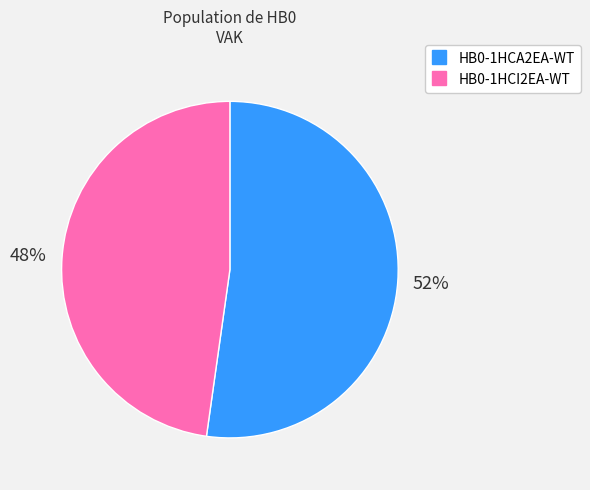

Is HB0-1HCA2EA-WT the majority of the pie?

Yes